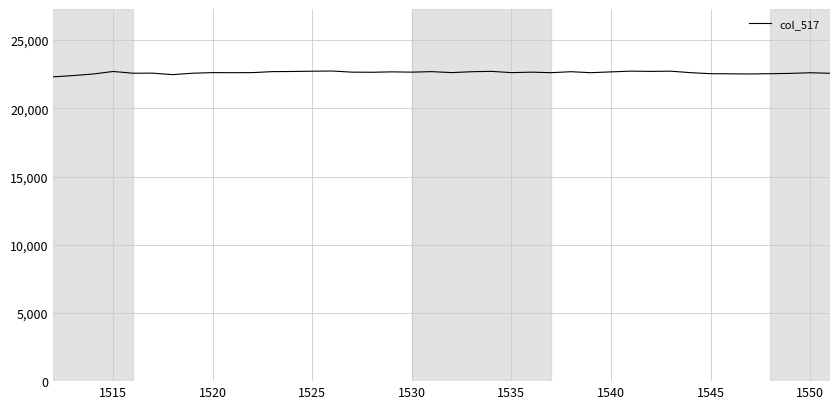

What is the greatest value displayed?

22734